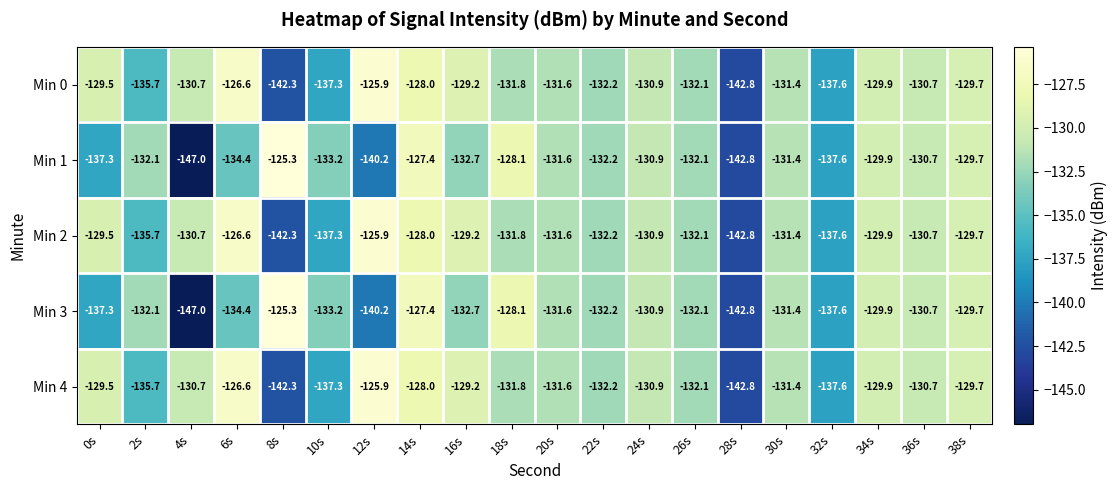

What is the spread (max minus min) of values at 12s?

14.3